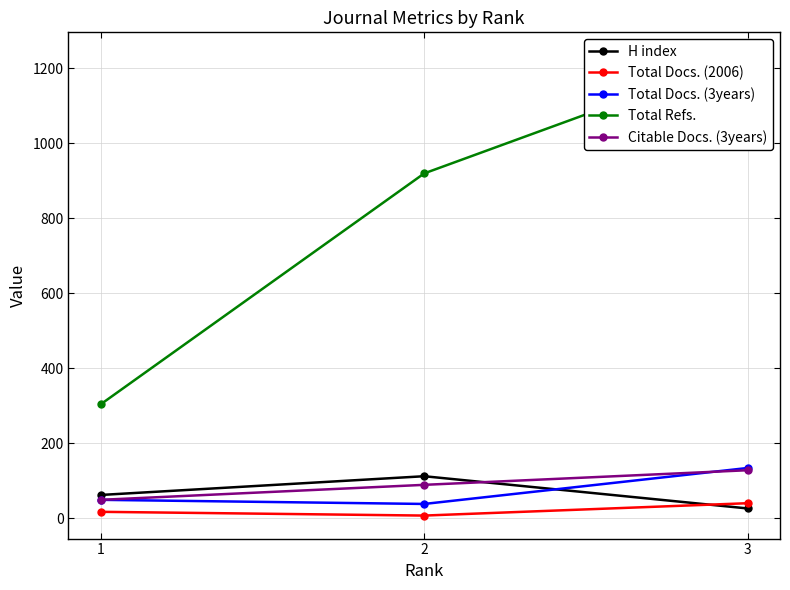

Is it true that Total Docs. (2006) equals 17 at 1?

True